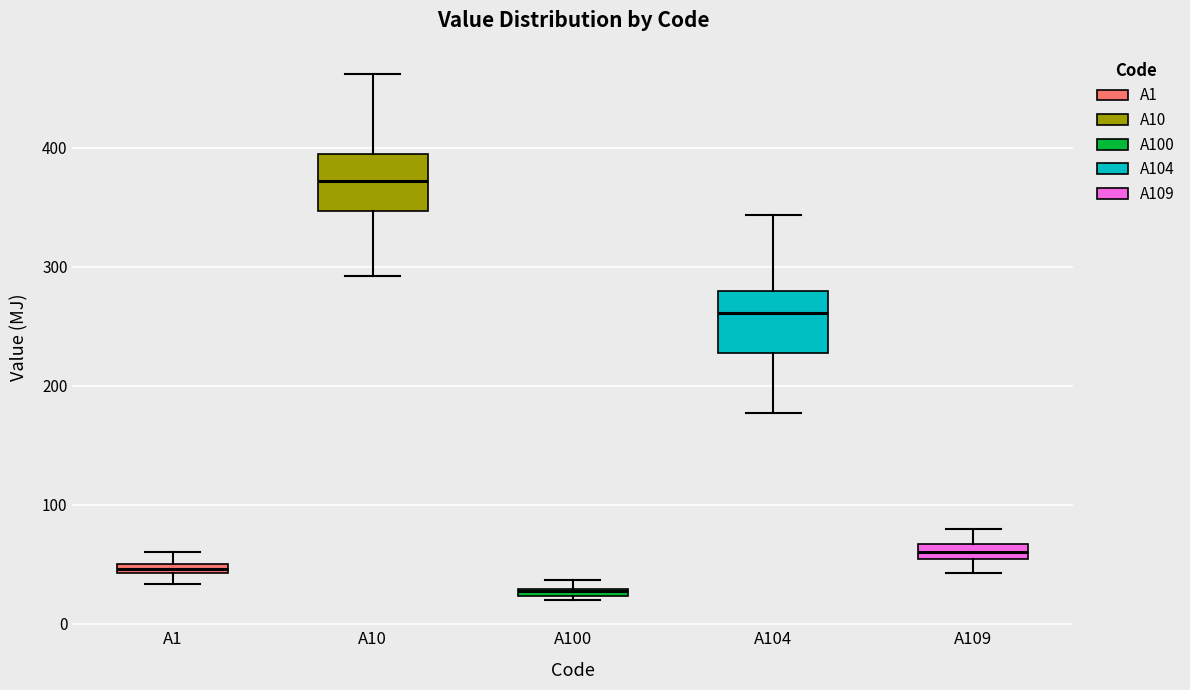

Which box's median line is the highest?

A10